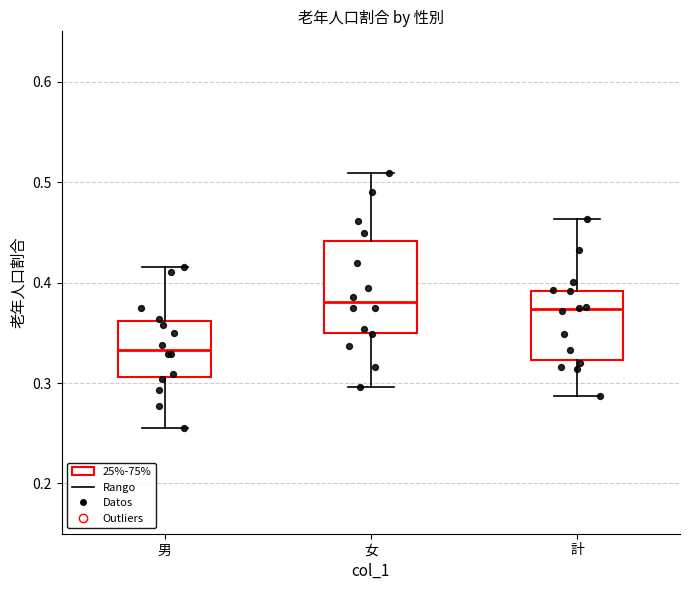

Comparing the boxes themselves (not the whiskers), which one is the tallest?

女